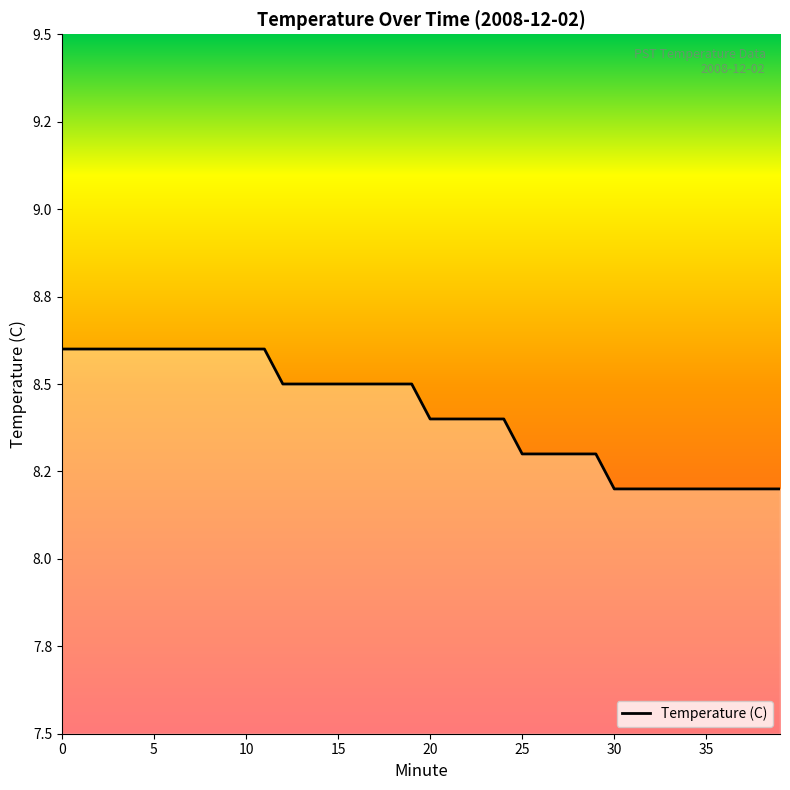

Reading right to left, extract all data points from this chart.

8.2	8.2	8.2	8.2	8.2	8.2	8.2	8.2	8.2	8.2	8.3	8.3	8.3	8.3	8.3	8.4	8.4	8.4	8.4	8.4	8.5	8.5	8.5	8.5	8.5	8.5	8.5	8.5	8.6	8.6	8.6	8.6	8.6	8.6	8.6	8.6	8.6	8.6	8.6	8.6